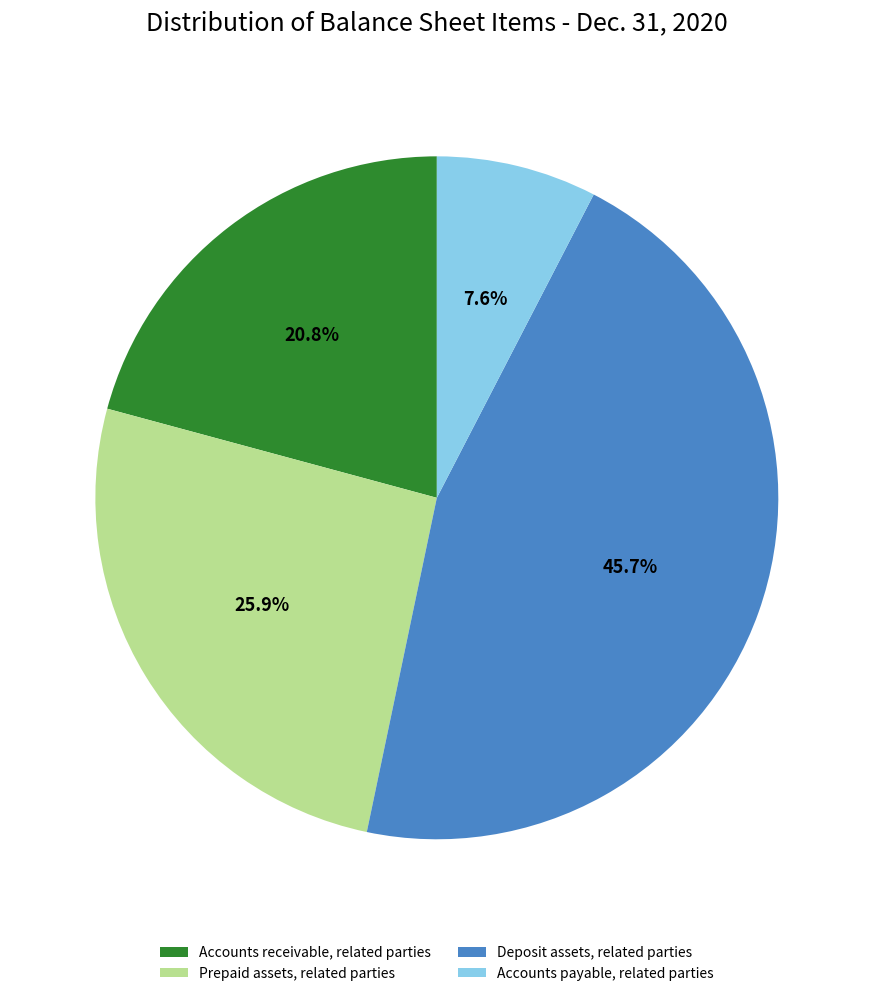

Which has a higher value, Deposit assets, related parties or Accounts payable, related parties?

Deposit assets, related parties